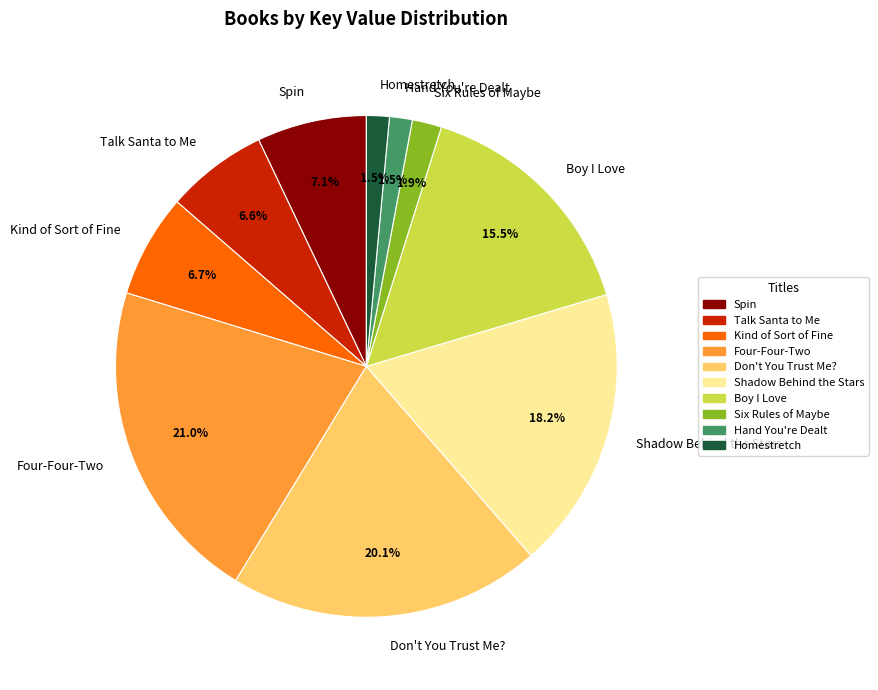

Is there a majority slice in this chart?

No